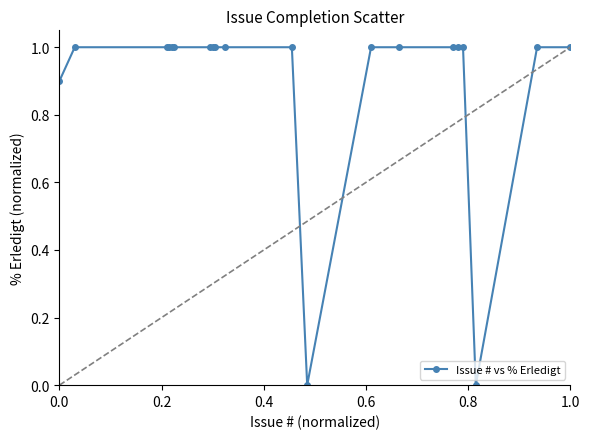

What is the sum of all values?

17.9